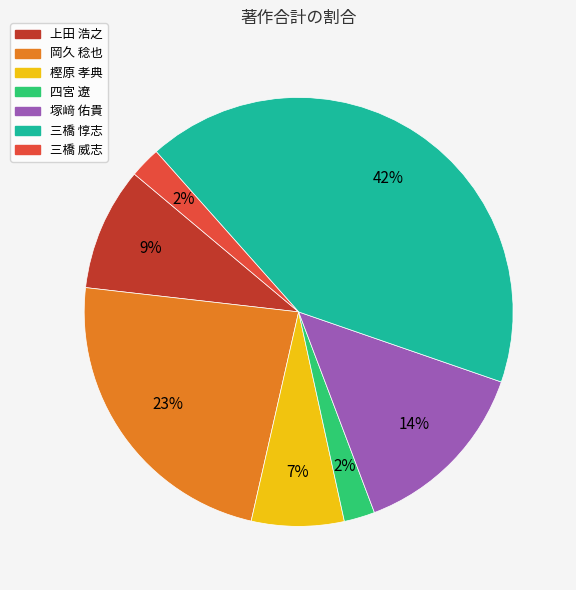

To the nearest percent, what is the difference between the largest and smallest slice percentages?

40%